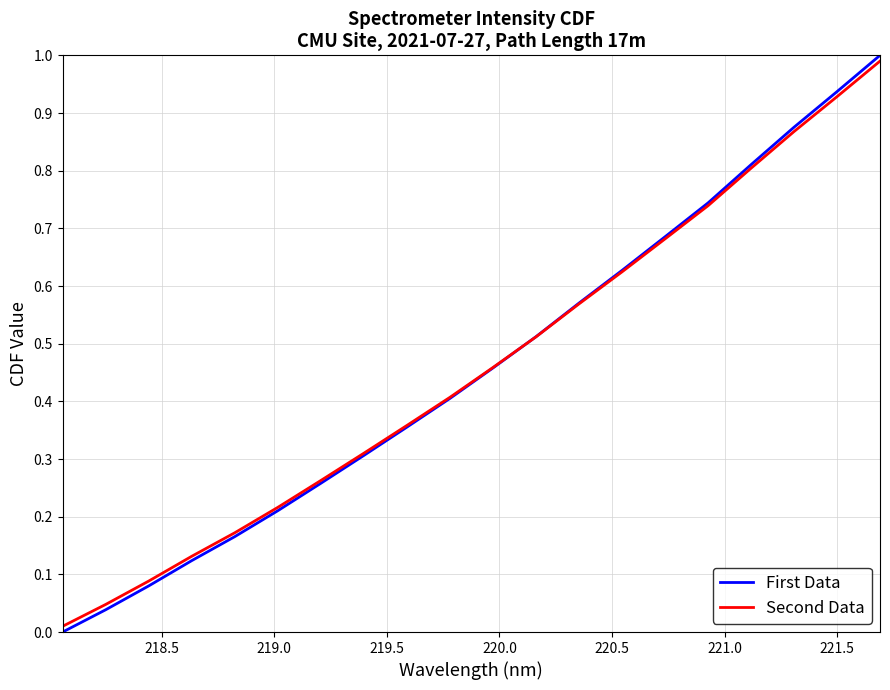

Which series has the widest spread of values?

First Data